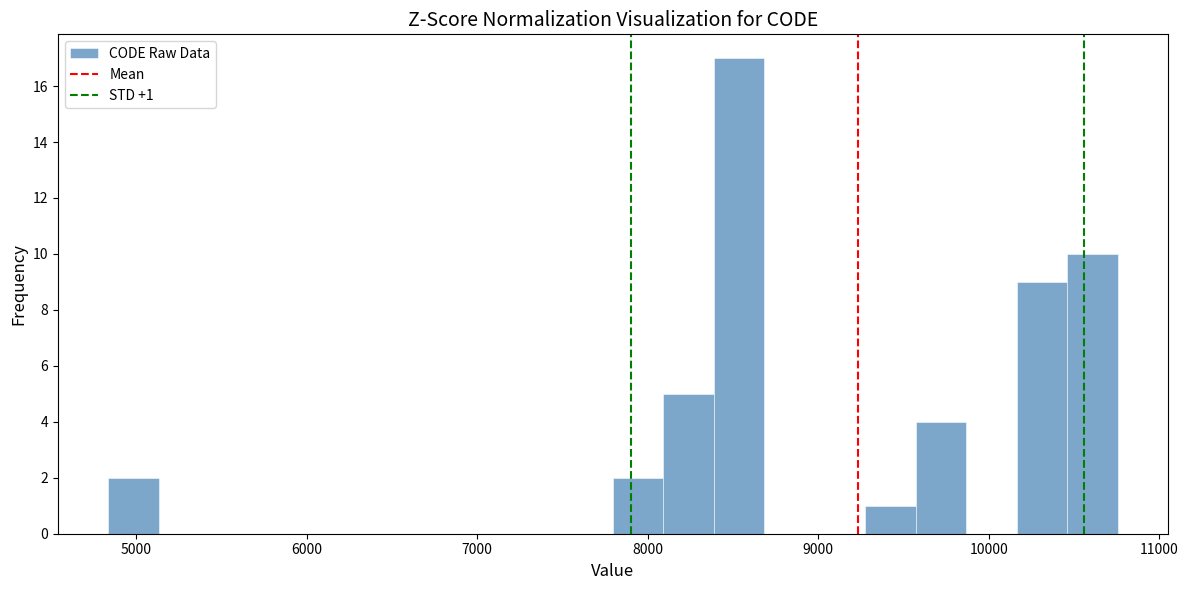

Around what value on the x-axis is the tallest bar? Give the approximate position of its centre, as read against the axis.

8500